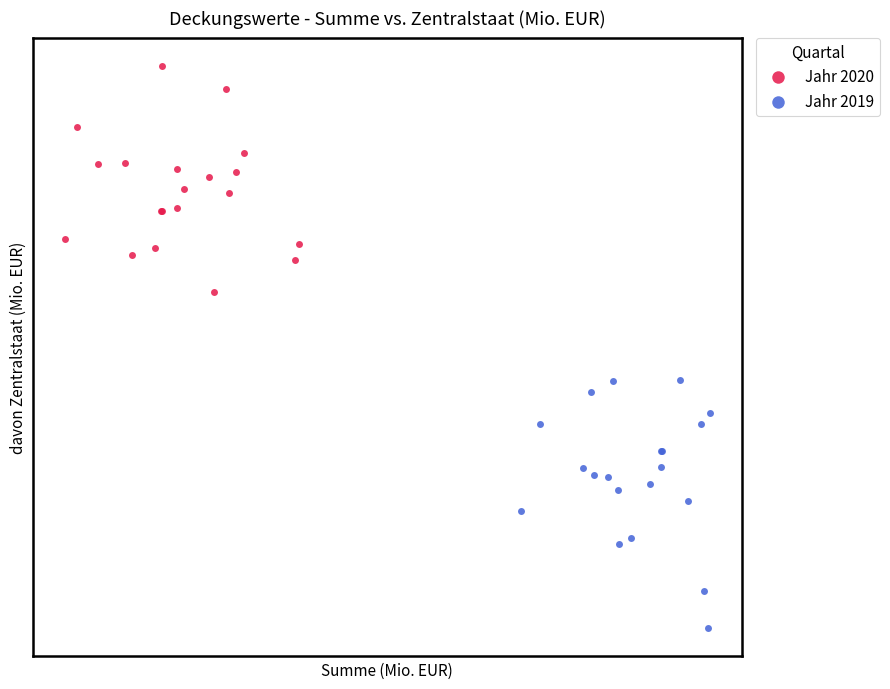

Which series has the largest Y range (max minus min)?

Jahr 2019